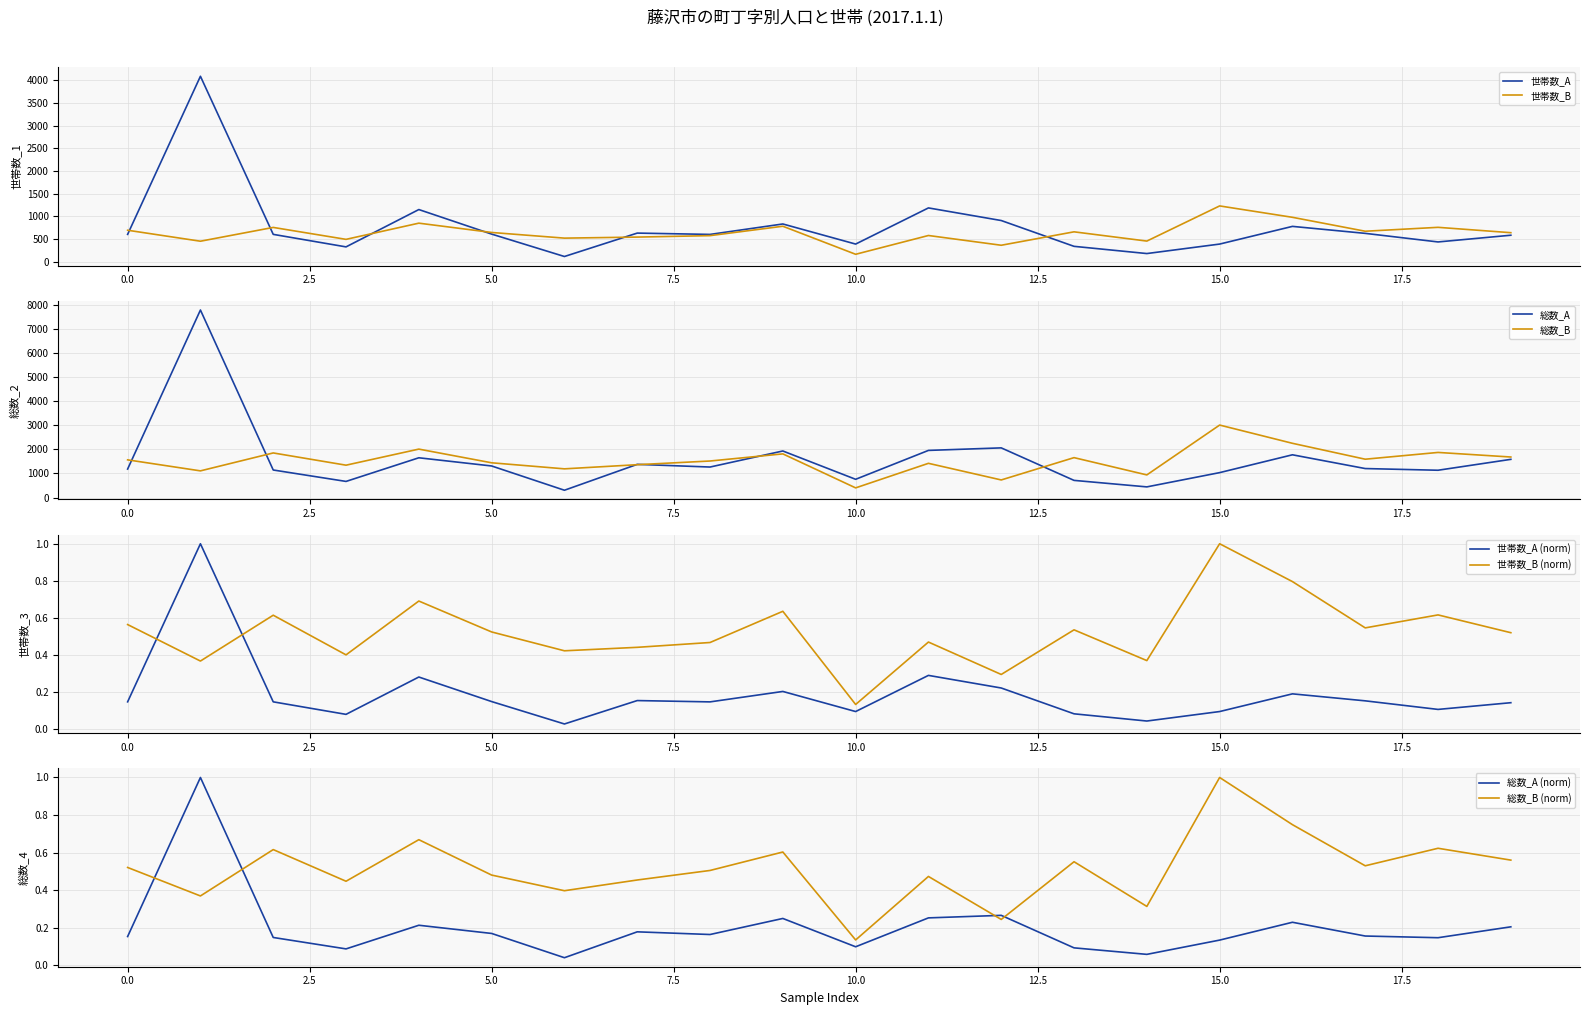

What is the difference between the maximum and minimum values in the 世帯数_A series?

3973